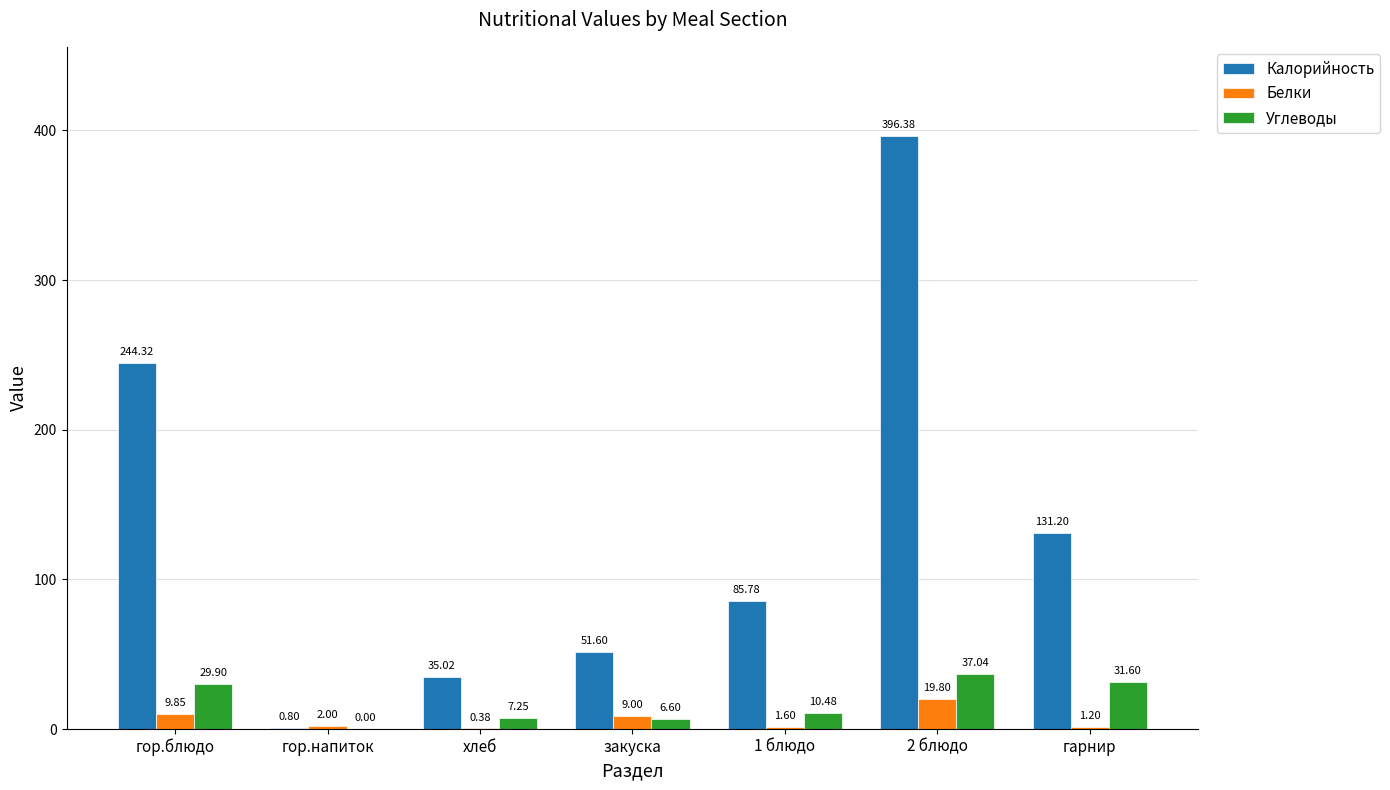

What is the sum of the Углеводы values at гор.блюдо and 2 блюдо?

66.9